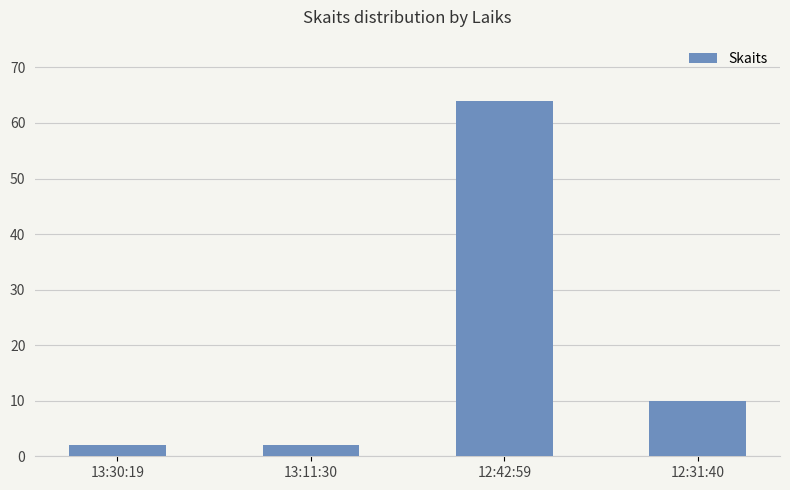

The value at 13:11:30 is 2. True or false?

True